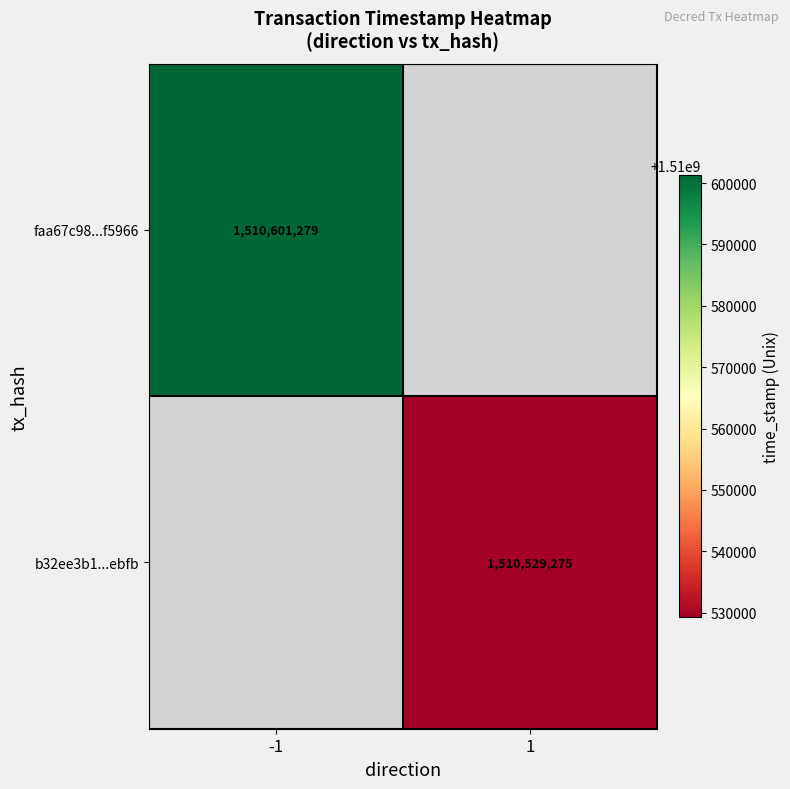

The faa67c98...f5966 series shows 2100084199 at -1. True or false?

False